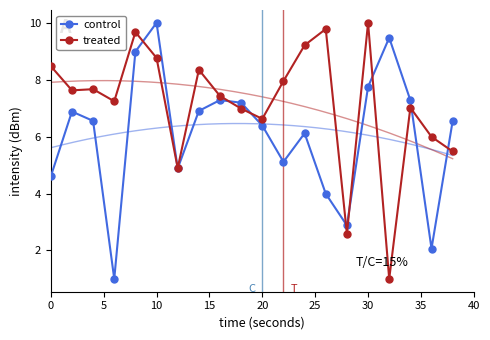

True or false: treated has more than 2 interior local peaks.

True